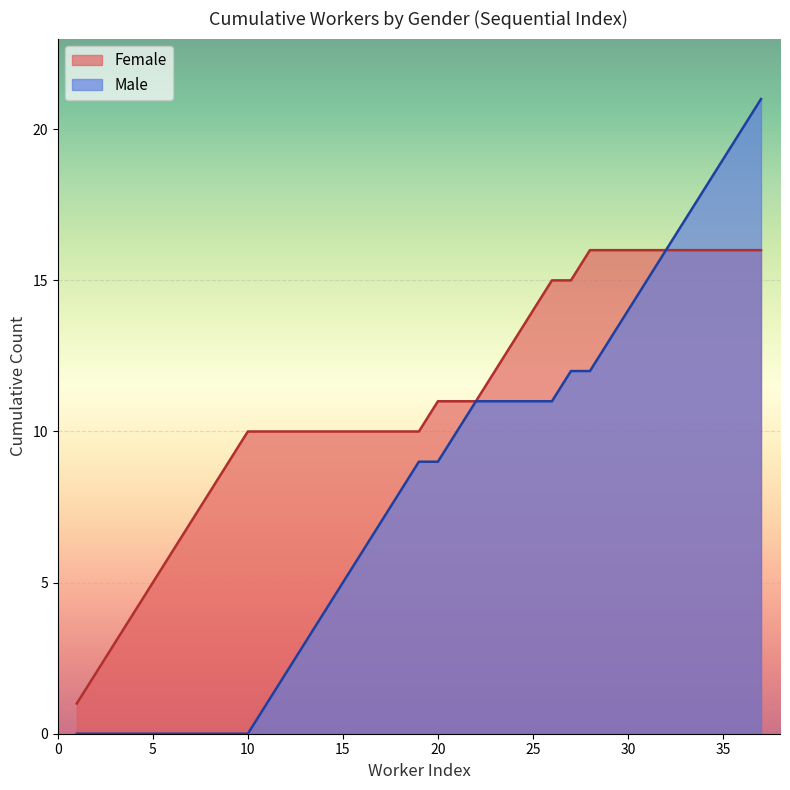

What is the maximum value shown in the chart?

21